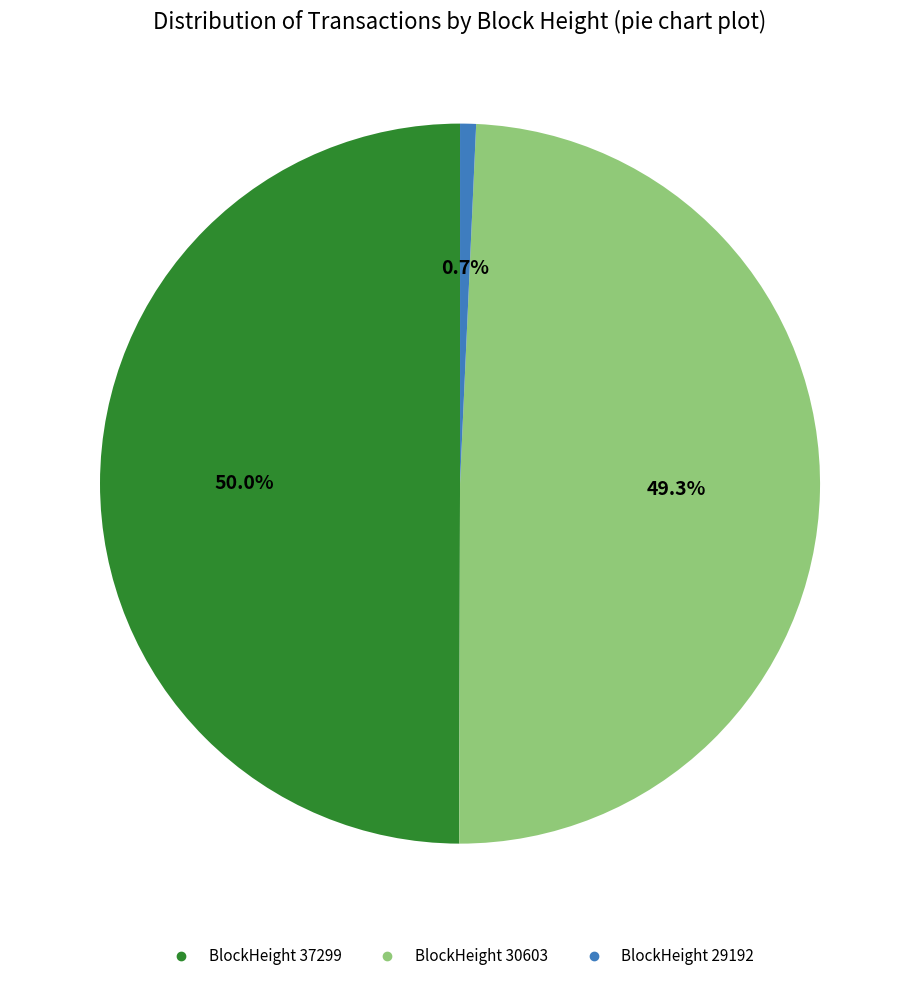

How many segments does this pie chart have?

3